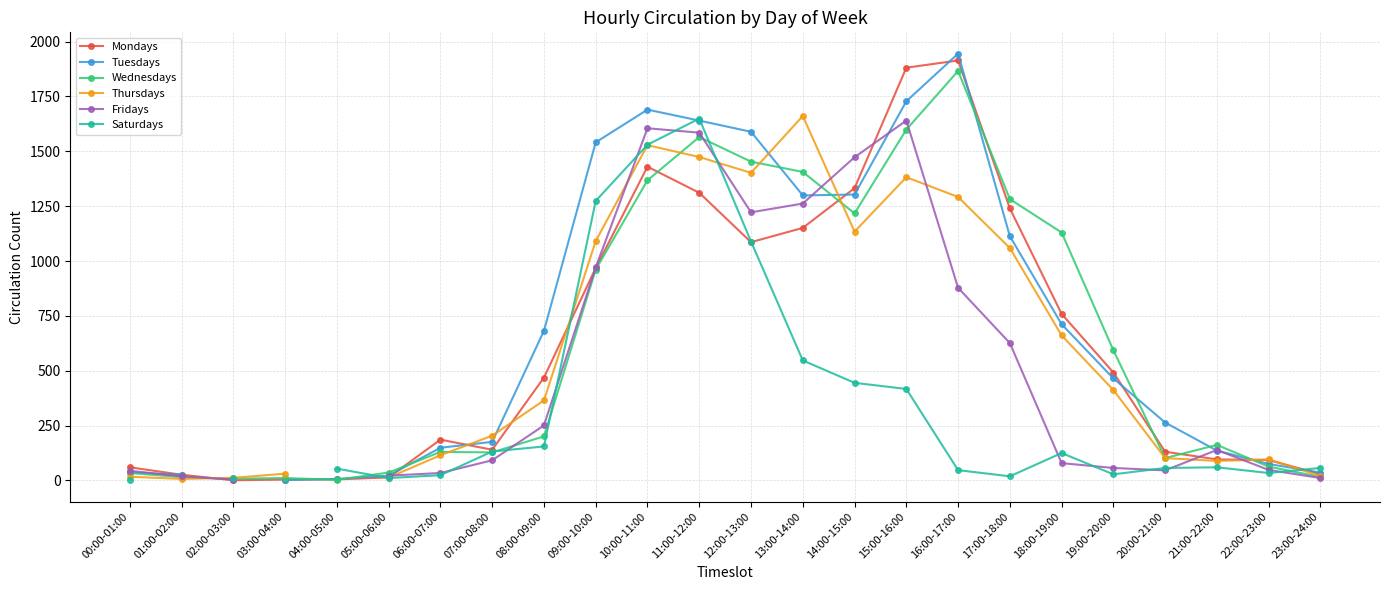

What is the sum of the Tuesdays values at 15:00-16:00 and 03:00-04:00?

1730.0